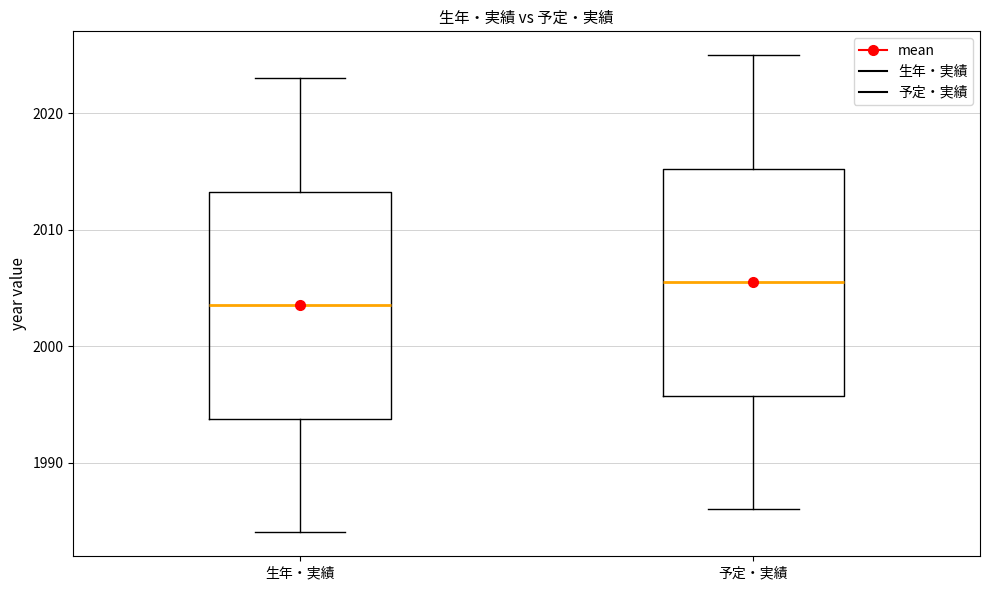

Reading left to right, transcribe this box plot: for each box, give where its median line is, the range the box spans, and where its two whiskers end, as read against the y-axis. The values are not printed on the chart, so give them approximately, as read against the axis.

生年・実績: median 2004, box 1994 to 2013, whiskers 1984 to 2023
予定・実績: median 2006, box 1996 to 2015, whiskers 1986 to 2025